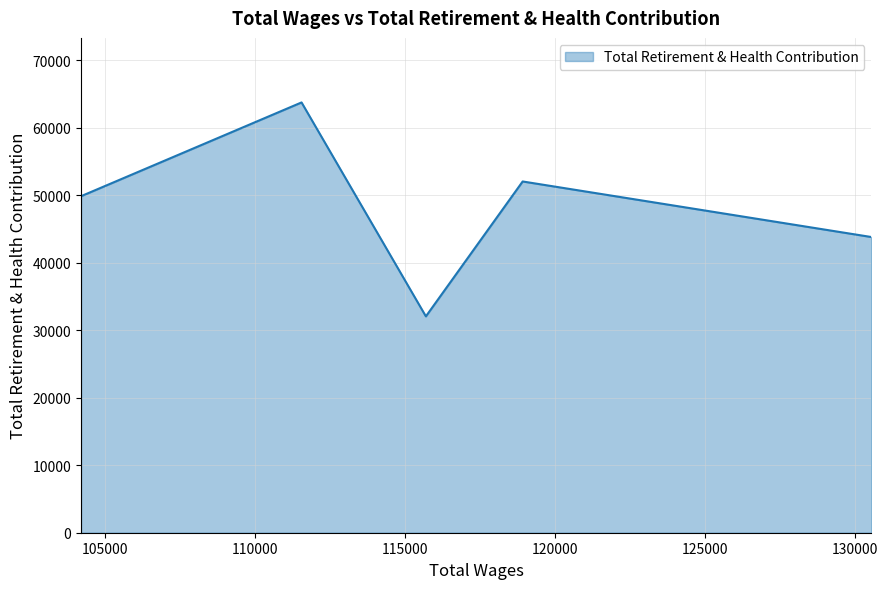

What is the maximum value shown in the chart?

63734